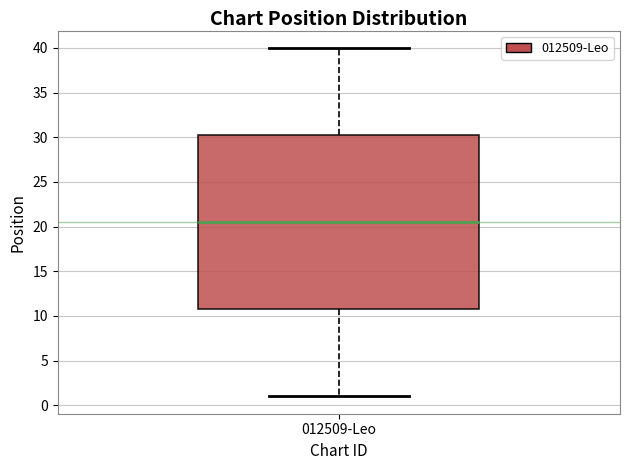

Where is the lower edge of the box for 012509-Leo on the y-axis? The values are not printed on the chart, so give them approximately, as read against the axis.

11.0